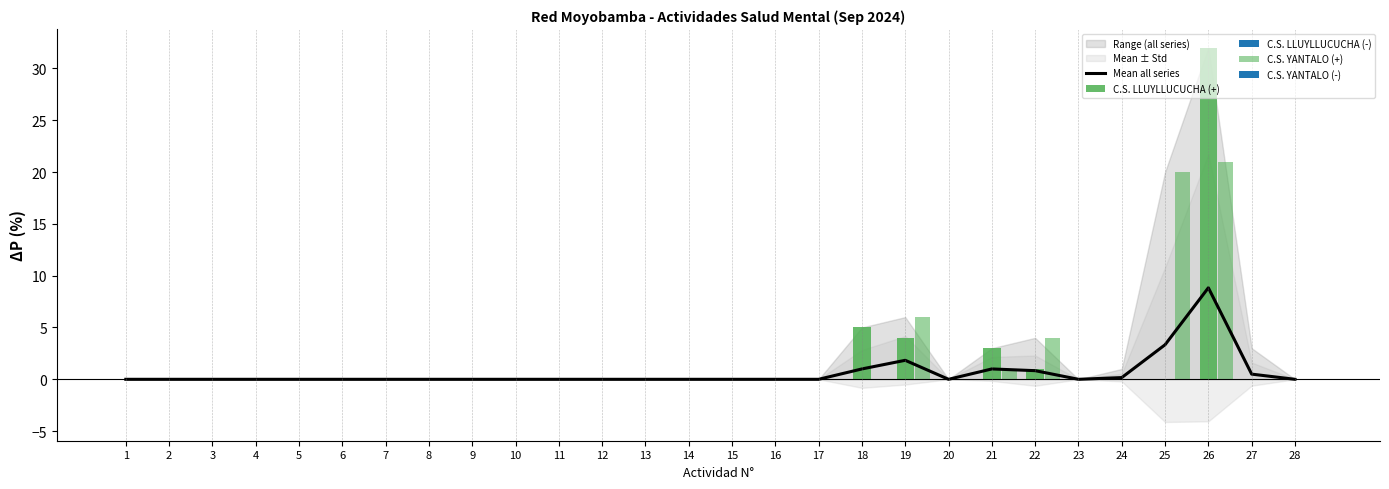

Which series changed the most between 1 and 9?

Mean all series